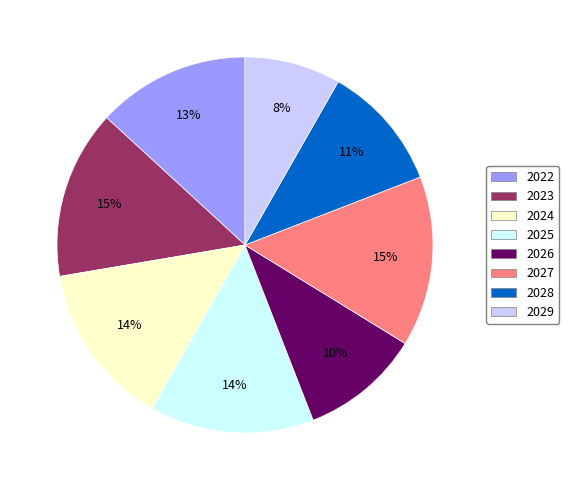

Combined, do 2027 and 2023 account for over 50%?

No